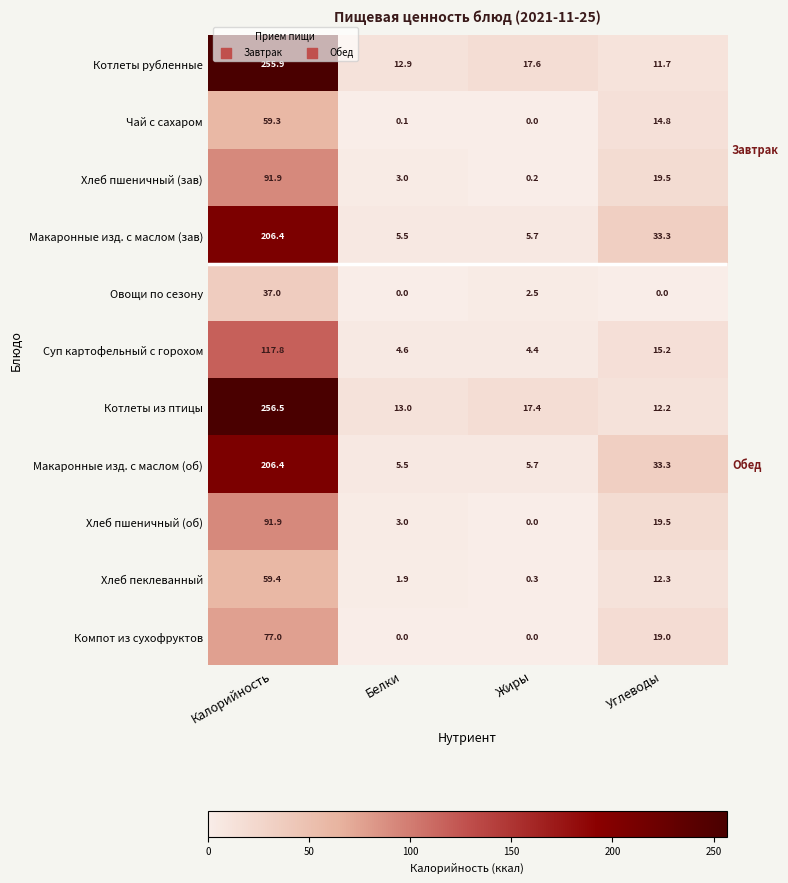

At which label does Суп картофельный с горохом first exceed 15?

Калорийность